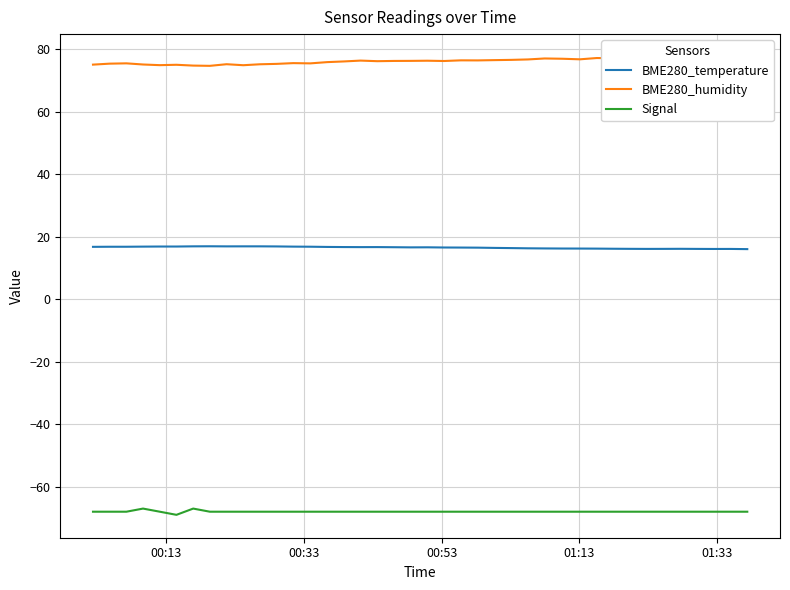

What is the maximum value for Signal?

-67.0